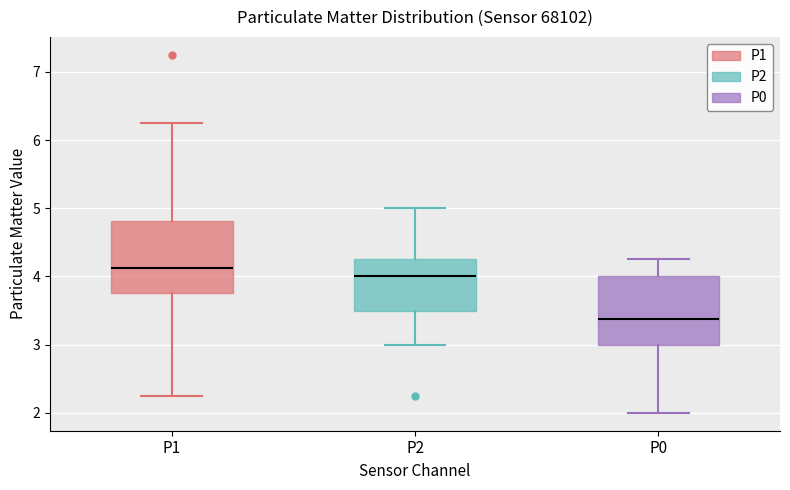

Reading left to right, read every box against the y-axis: the position of its median line, the range the box covers, and the ends of its whiskers. The values are not printed on the chart, so give them approximately, as read against the axis.

P1: median 4.1, box 3.8 to 4.8, whiskers 2.3 to 6.3
P2: median 4.0, box 3.5 to 4.3, whiskers 3.0 to 5.0
P0: median 3.4, box 3.0 to 4.0, whiskers 2.0 to 4.3